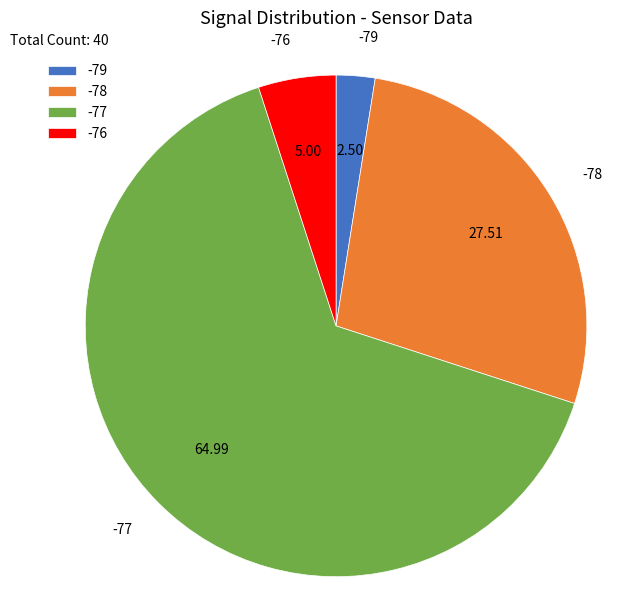

Is -77 the majority of the pie?

Yes